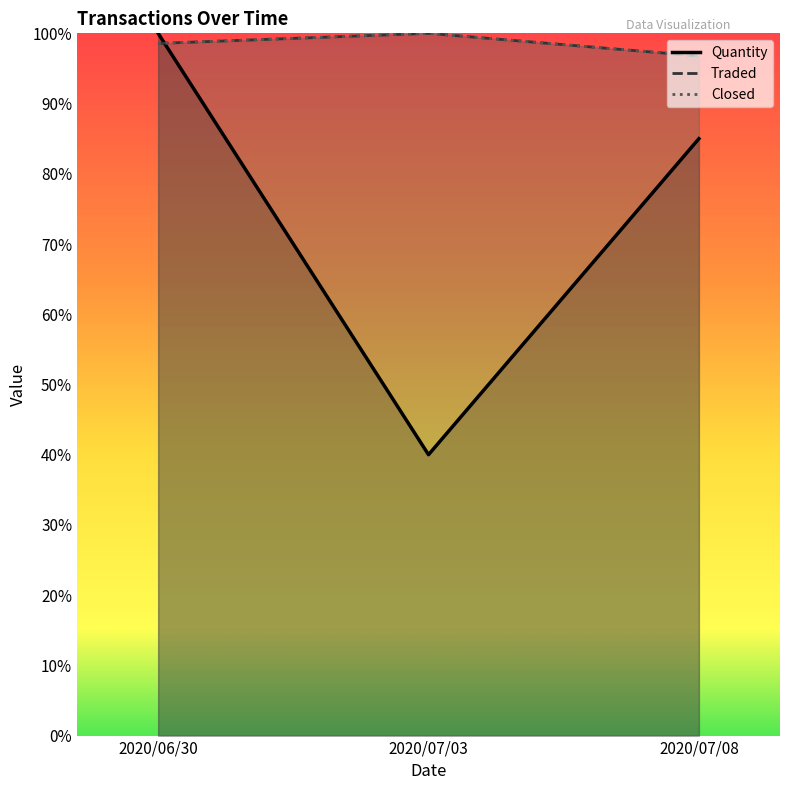

What is the label of the 1st point from the right?

2020/07/08